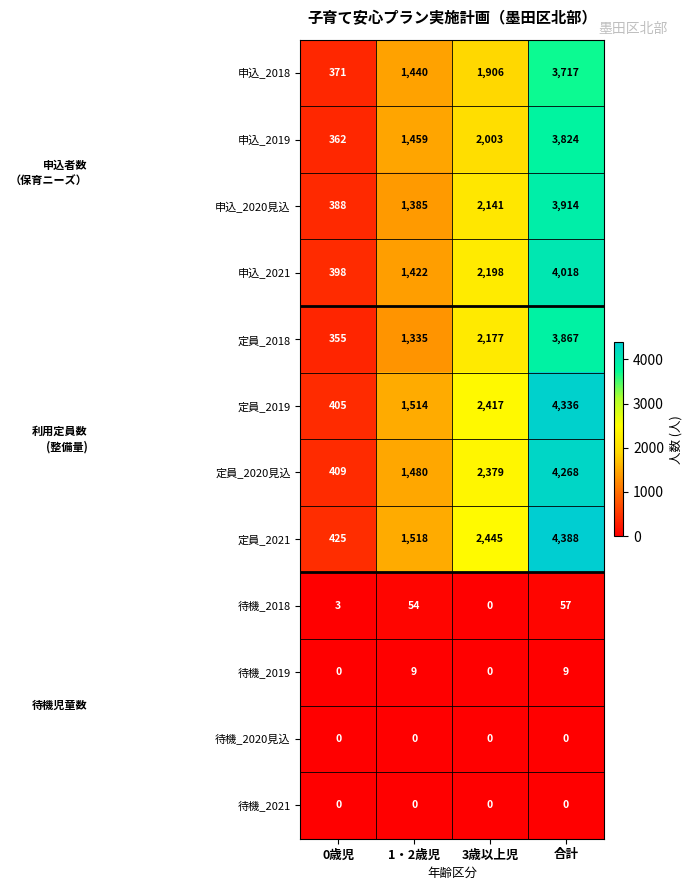

Between 0歳児 and 1・2歳児, which series saw the biggest shift?

定員_2019